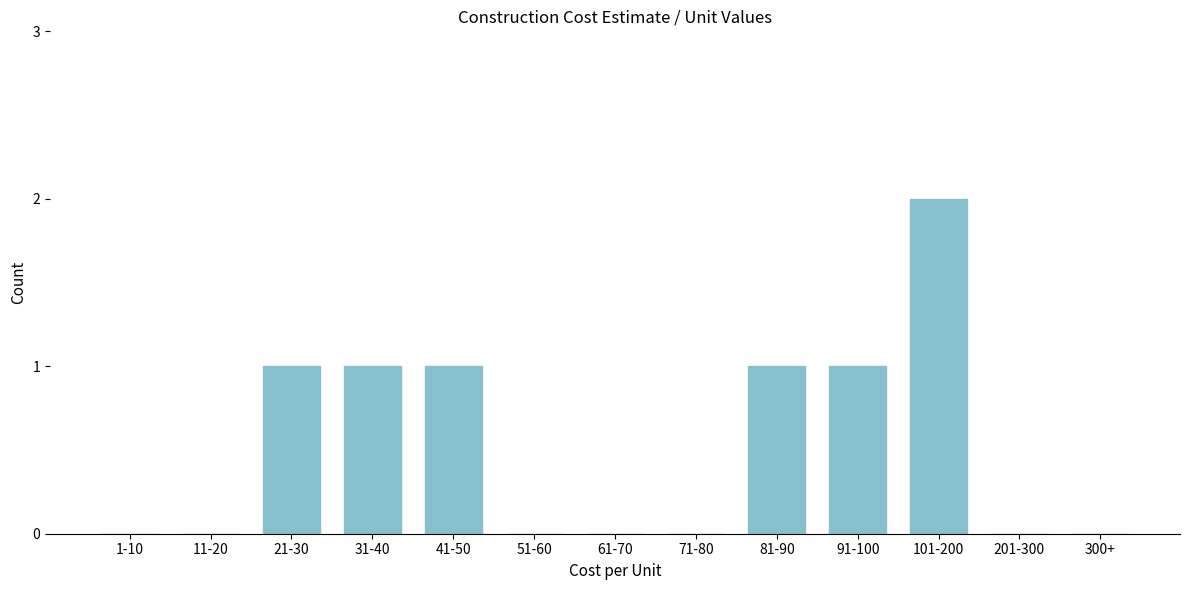

Reading left to right, transcribe all the data shown in this chart.

1-10=0	11-20=0	21-30=1	31-40=1	41-50=1	51-60=0	61-70=0	71-80=0	81-90=1	91-100=1	101-200=2	201-300=0	300+=0